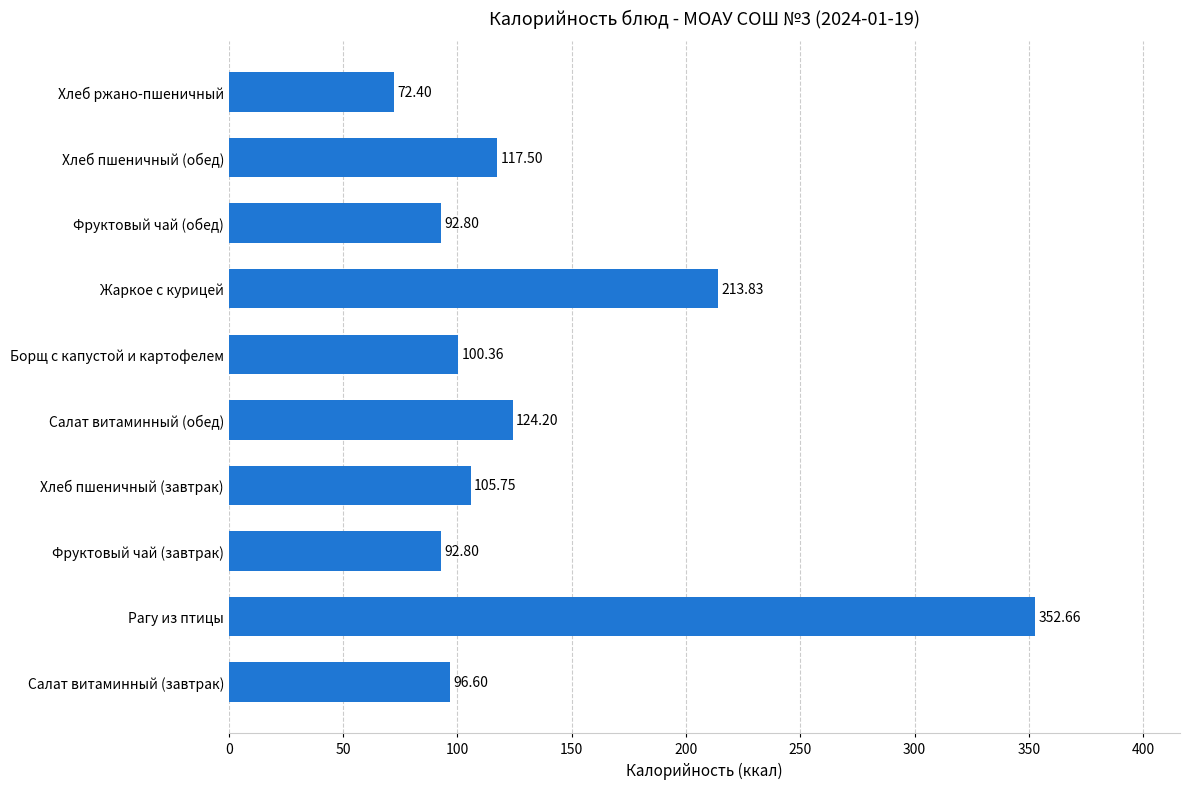

What is the change in value from Салат витаминный (завтрак) to Салат витаминный (обед)?

+27.6